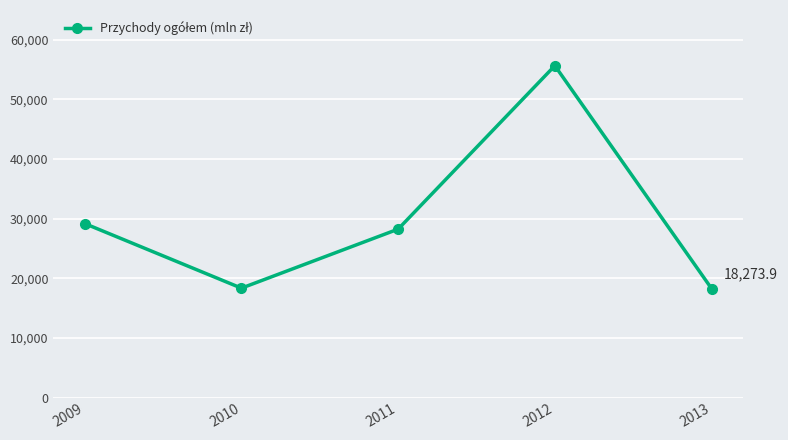

The chart shows a value of 29178.3 at 2009. True or false?

True